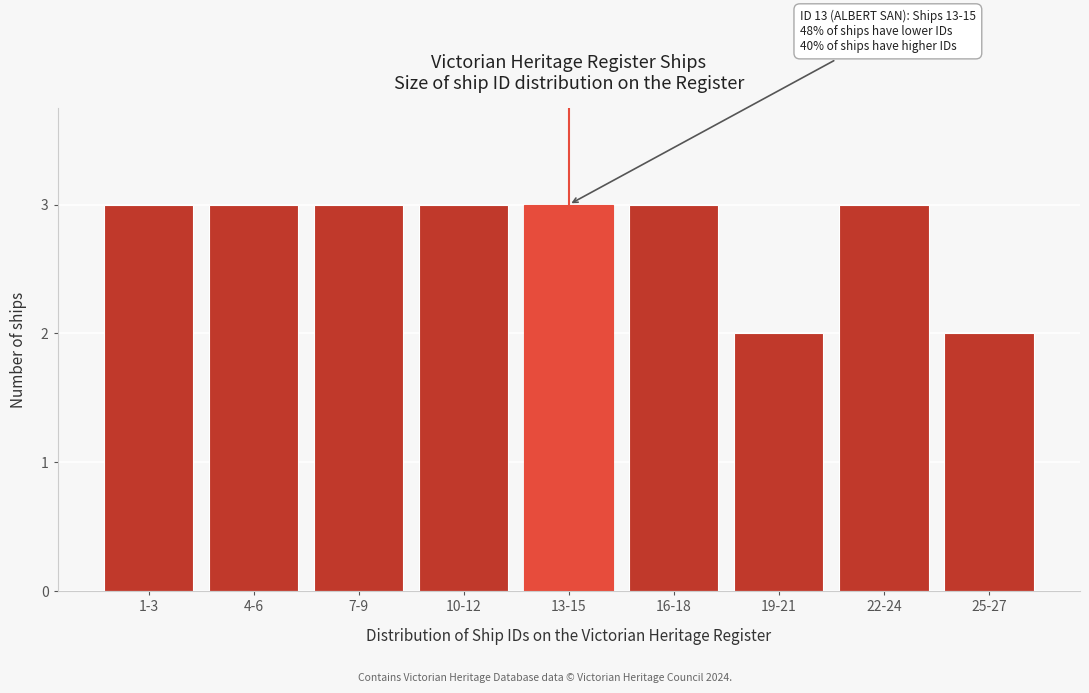

Reading left to right, transcribe all the data shown in this chart.

1-3=3	4-6=3	7-9=3	10-12=3	13-15=3	16-18=3	19-21=2	22-24=3	25-27=2